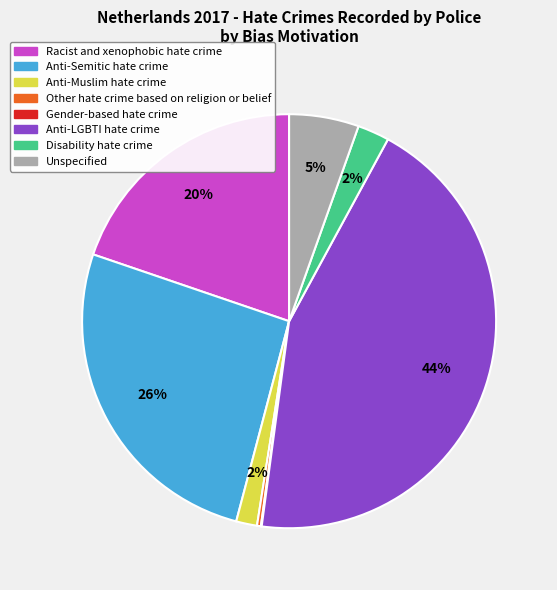

Does Disability hate crime represent more than half of the total?

No